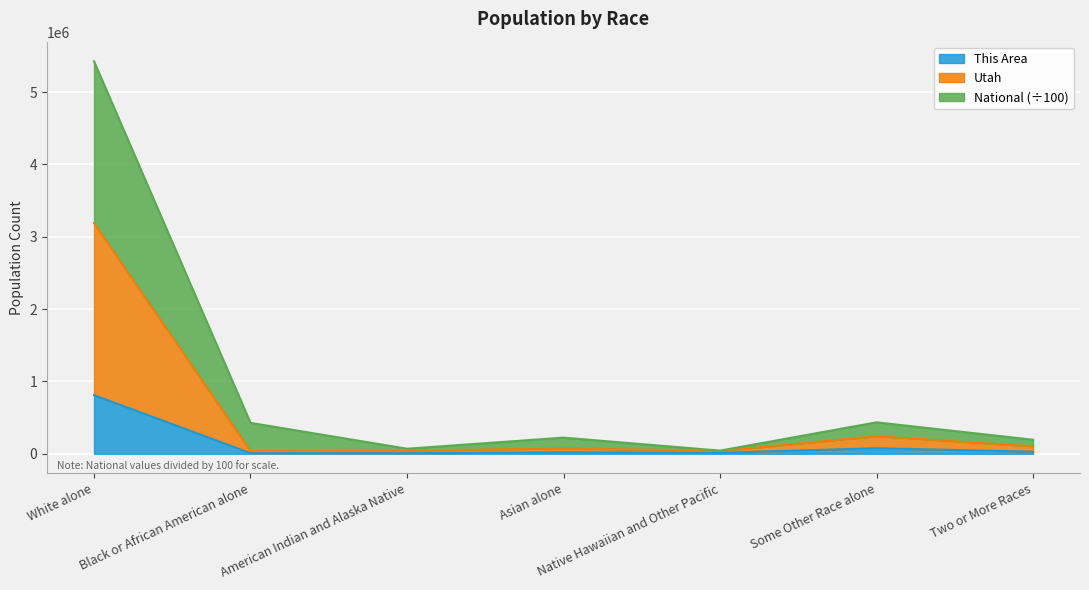

What is the value of the National point at the 3rd from the left?

69684.5